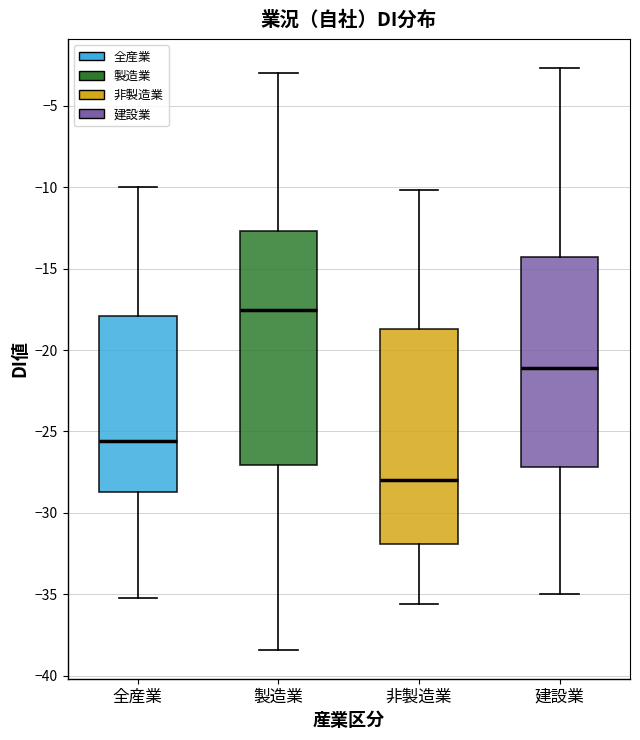

Reading left to right, read every box against the y-axis: the position of its median line, the range the box covers, and the ends of its whiskers. The values are not printed on the chart, so give them approximately, as read against the axis.

全産業: median -25.5, box -28.5 to -18.0, whiskers -35.0 to -10.0
製造業: median -17.5, box -27.0 to -12.5, whiskers -38.5 to -3.0
非製造業: median -28.0, box -32.0 to -18.5, whiskers -35.5 to -10.0
建設業: median -21.0, box -27.0 to -14.5, whiskers -35.0 to -2.5